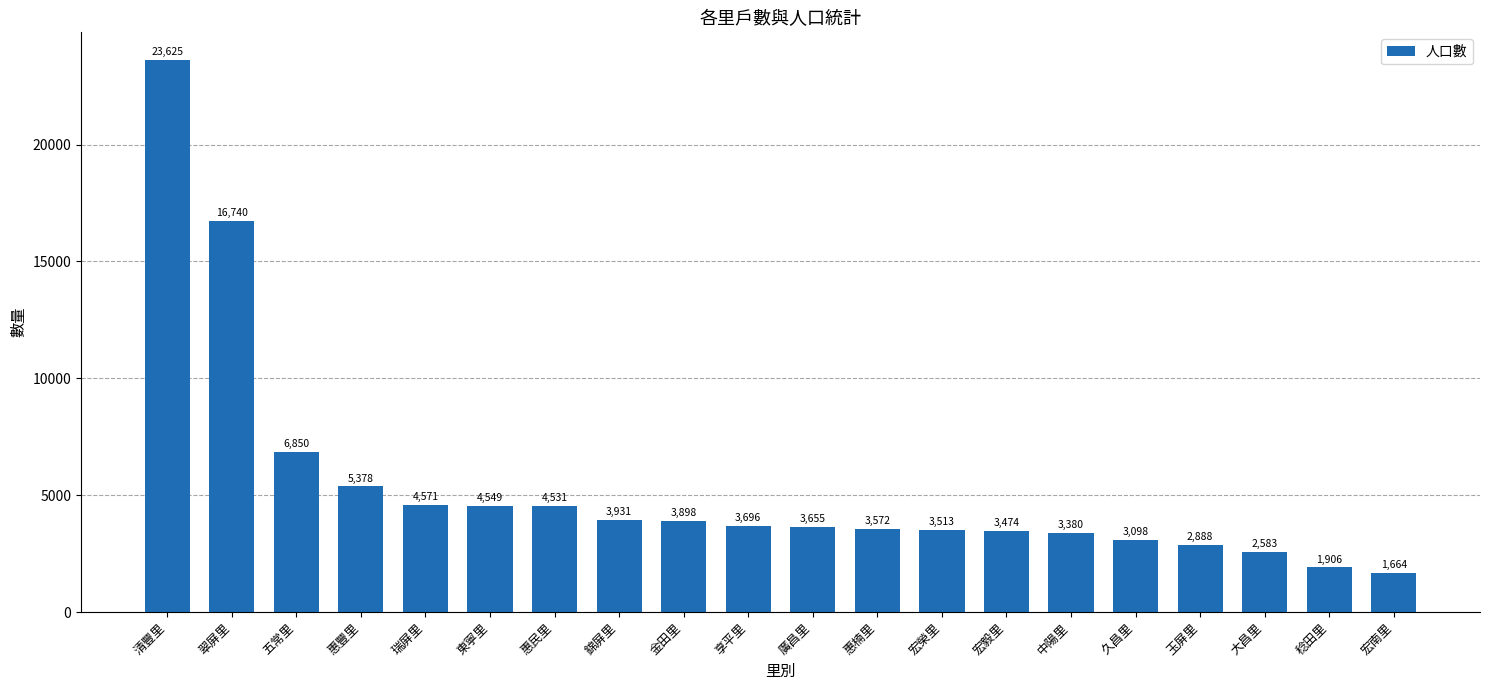

Is it true that the value at 大昌里 is 2583?

True